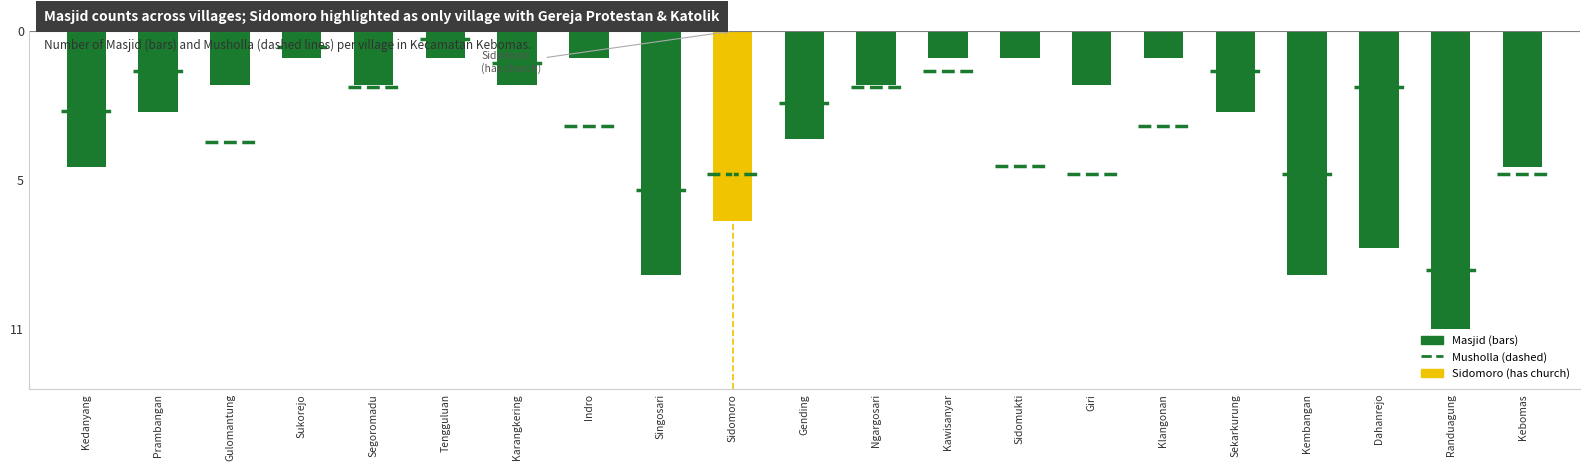

List the labels in order of value, largest first.

Sukorejo, Tengguluan, Indro, Kawisanyar, Sidomukti, Klangonan, Gulomantung, Segoromadu, Karangkering, Ngargosari, Giri, Prambangan, Sekarkurung, Gending, Kedanyang, Kebomas, Sidomoro, Dahanrejo, Singosari, Kembangan, Randuagung